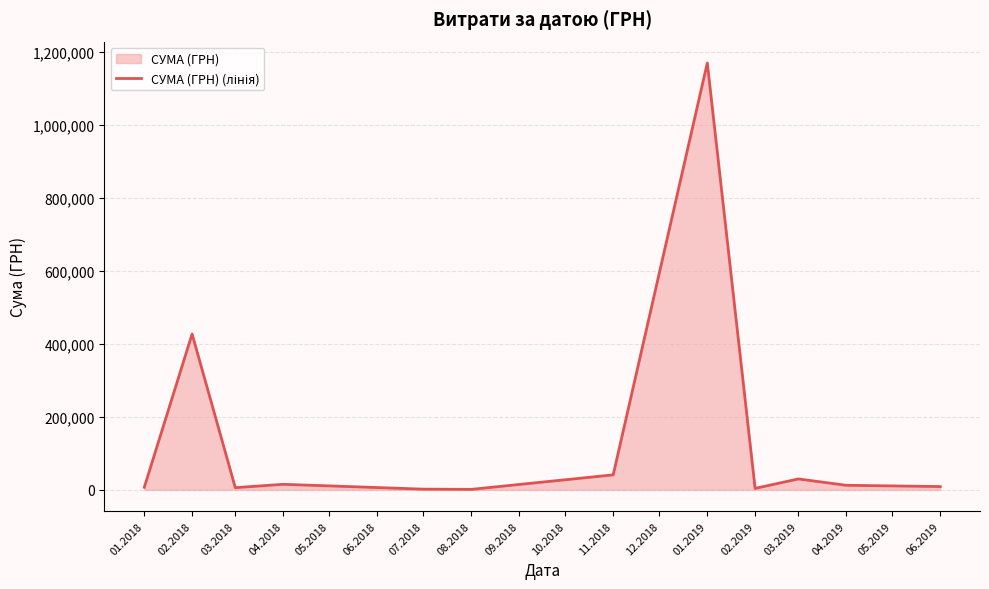

Does the chart have visible grid lines?

Yes